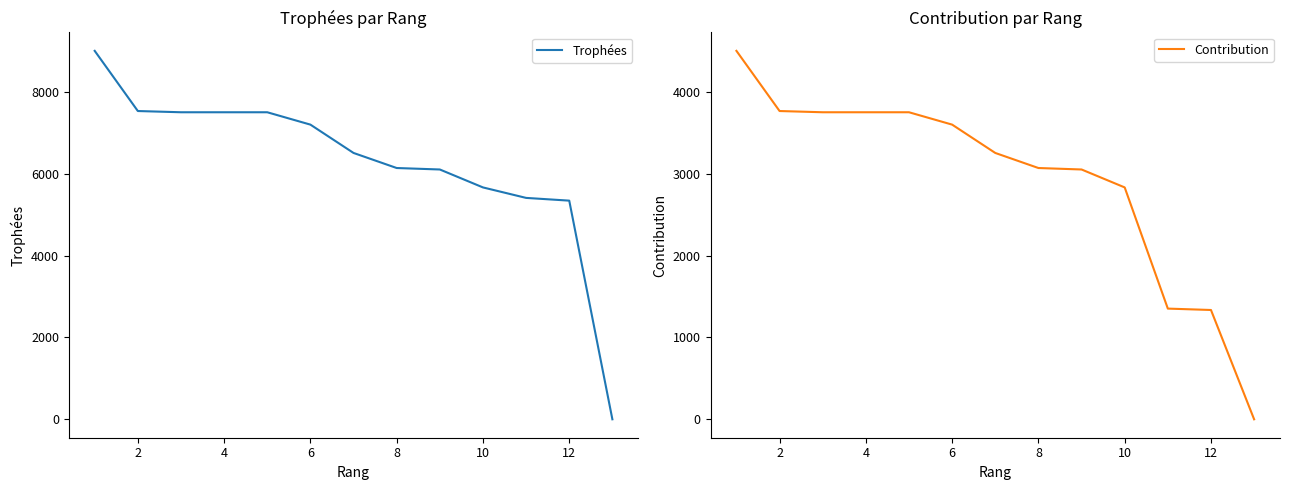

How many data points in Contribution are less than 3253?

6